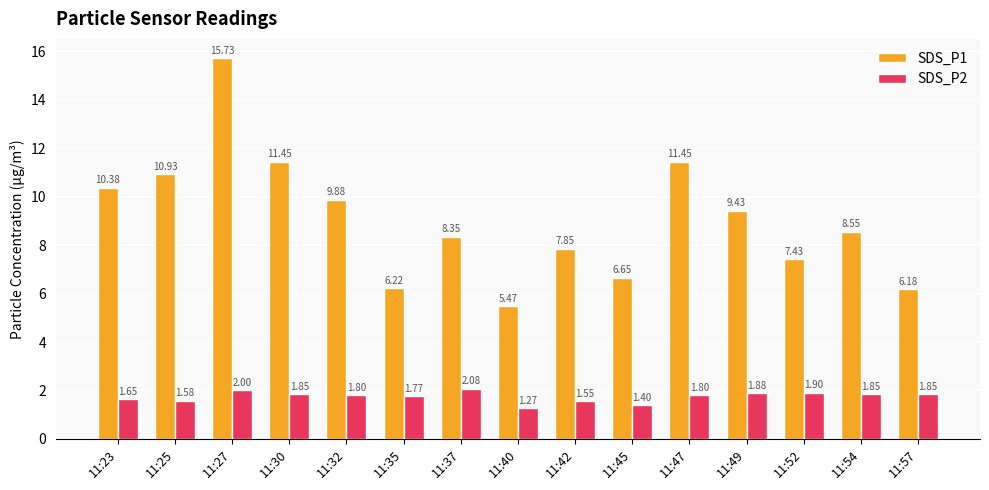

Count the number of categories in the chart.

15